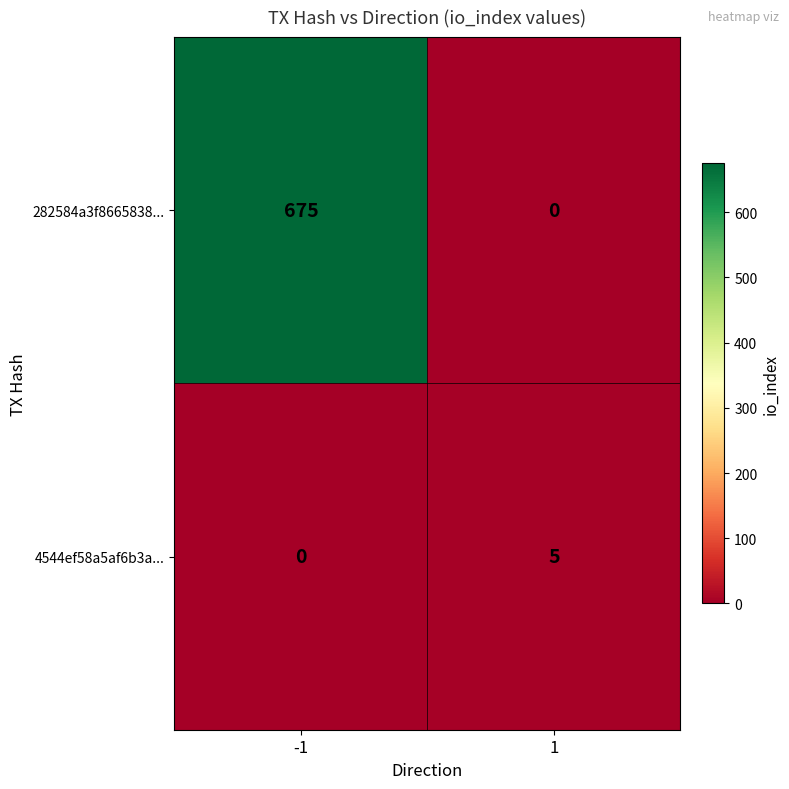

Which label corresponds to the largest value in the chart?

-1